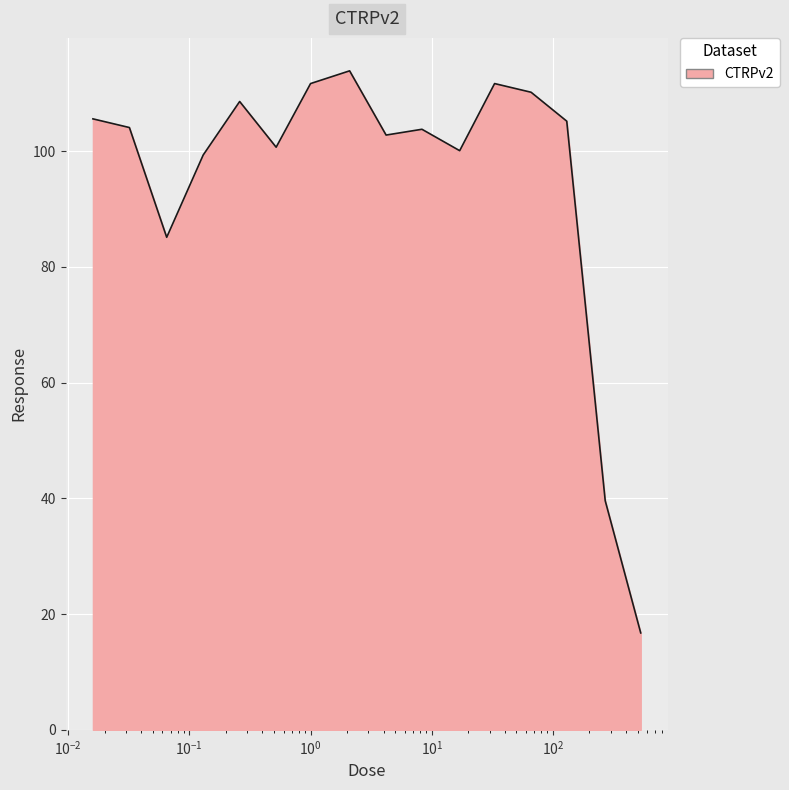

What is the minimum value shown in the chart?

16.8